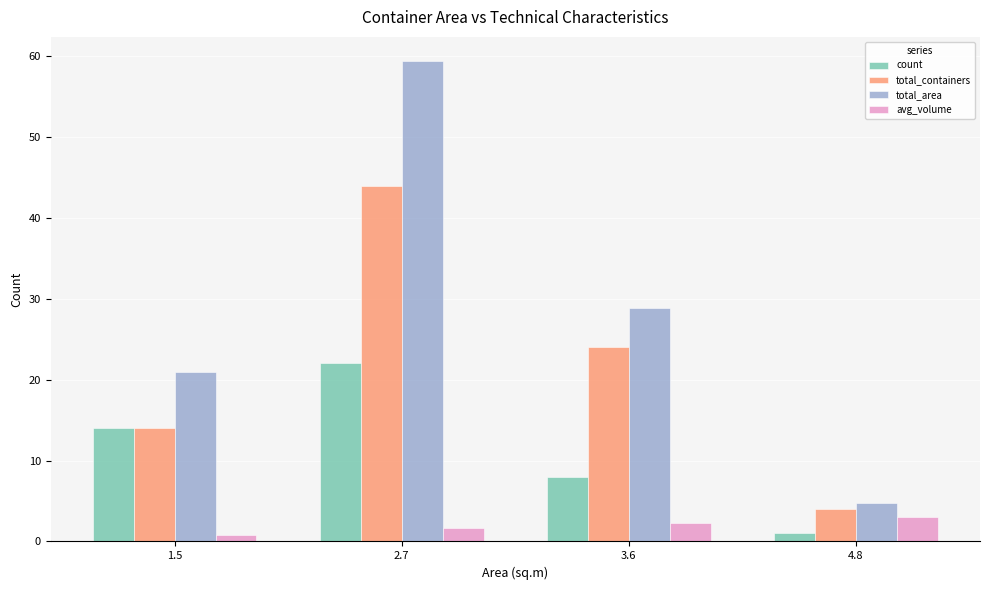

Rank the categories by count value from highest to lowest.

2.7, 1.5, 3.6, 4.8